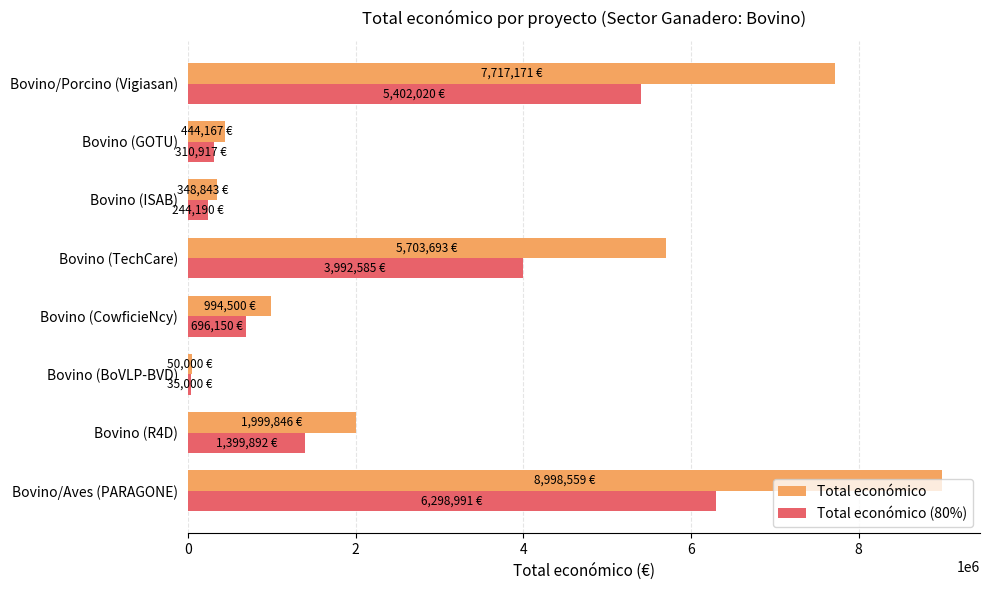

Which series has the largest total across all categories?

Total económico